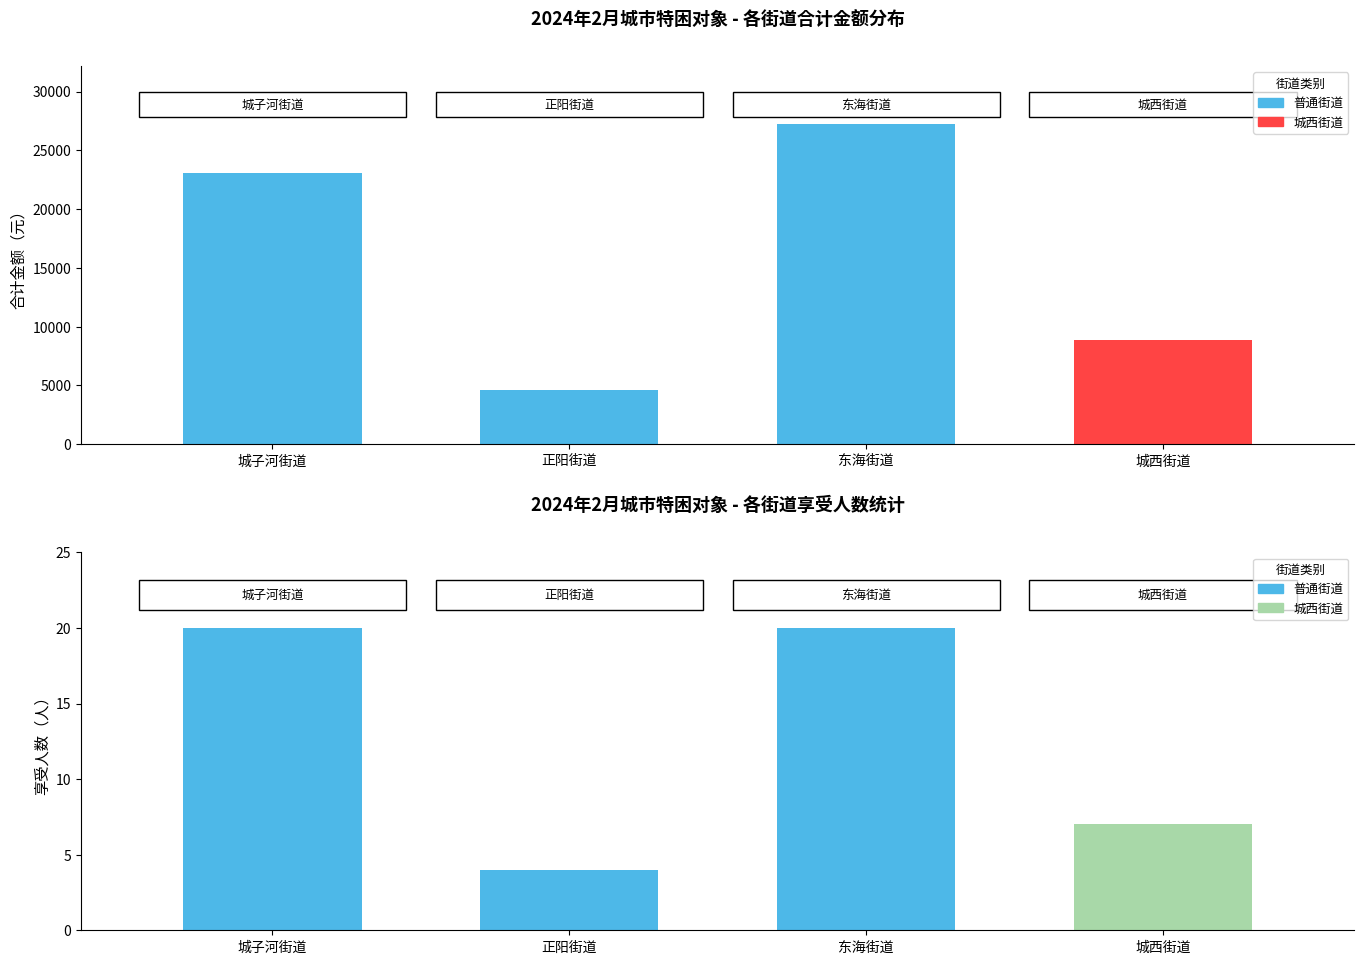

How many data points in 街道合计 are above 23064?

1